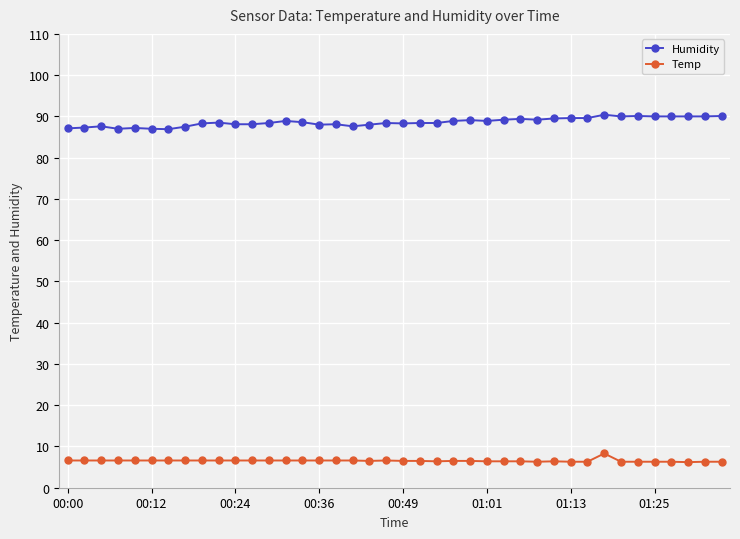

Which series has the largest total across all categories?

Humidity